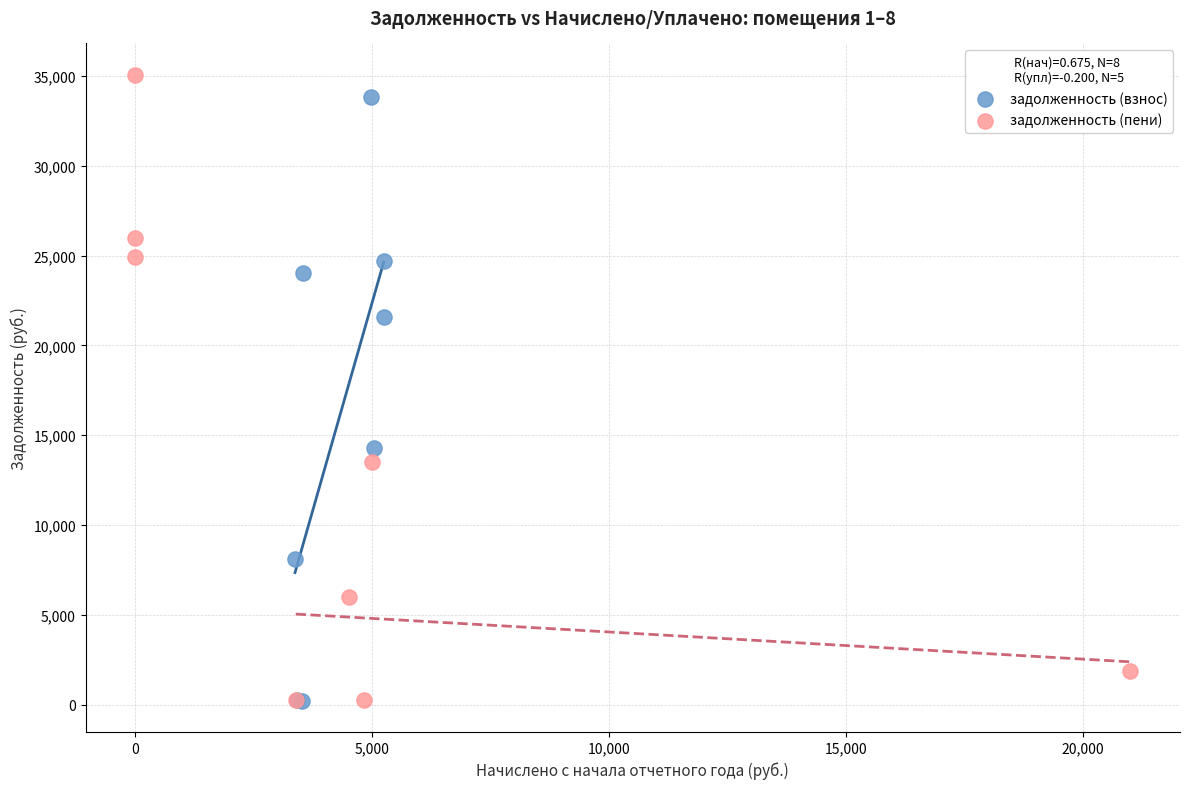

What are all the series names shown in the legend?

задолженность (взнос), задолженность (пени)